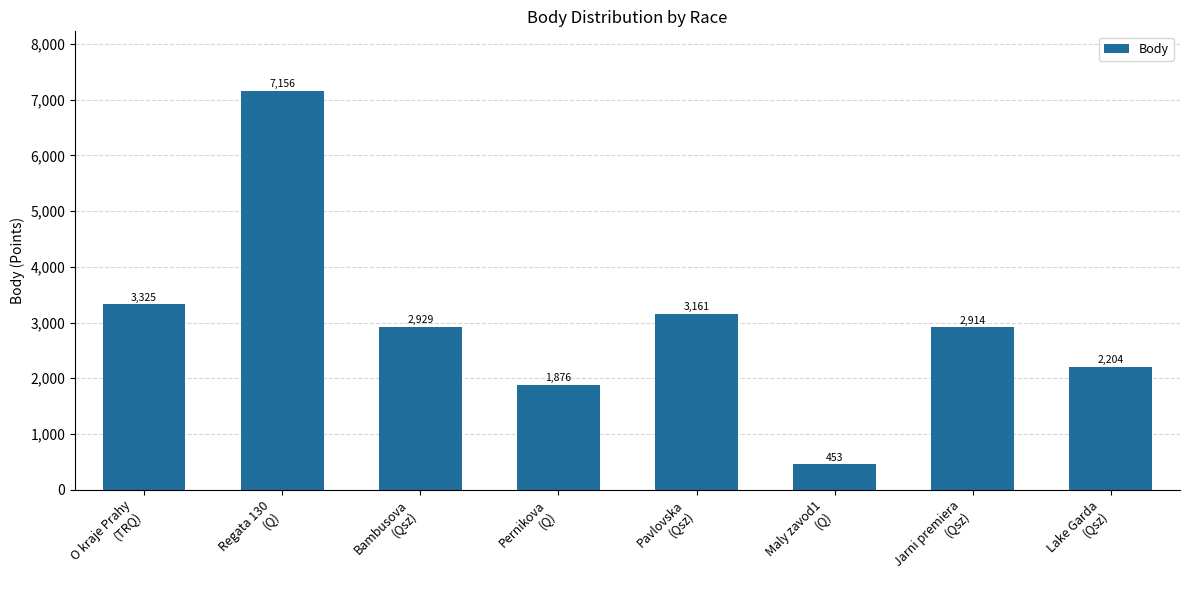

What is the difference between the maximum and minimum values?

6703